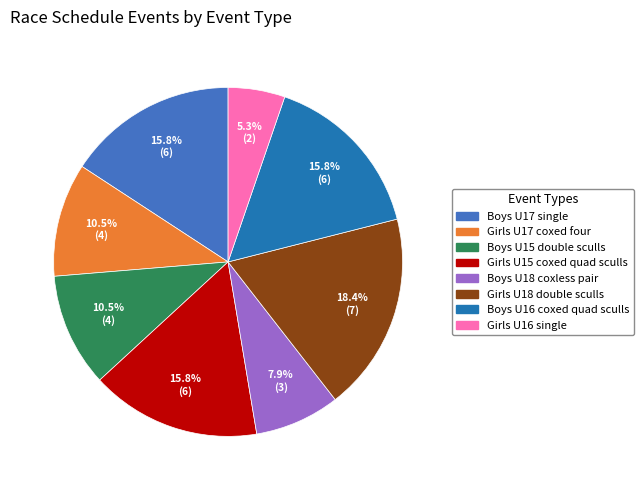

Does any single category account for the majority?

No